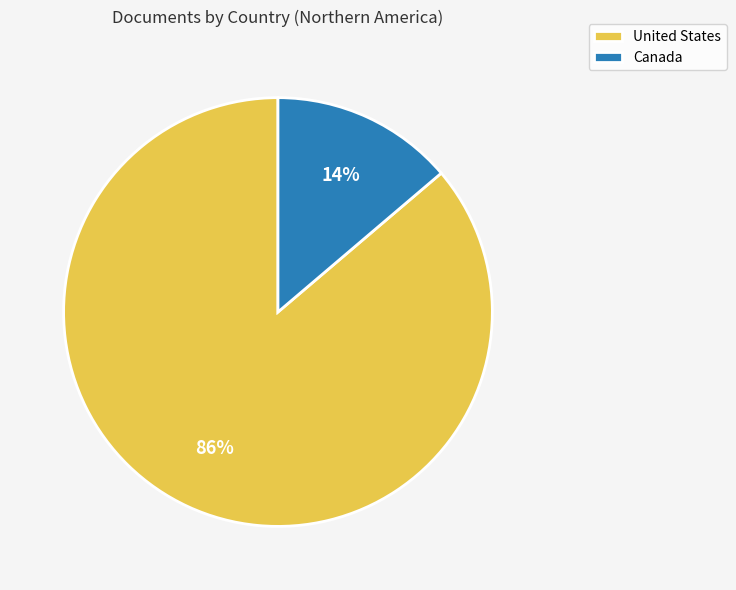

What is the smallest slice in the pie chart?

Canada